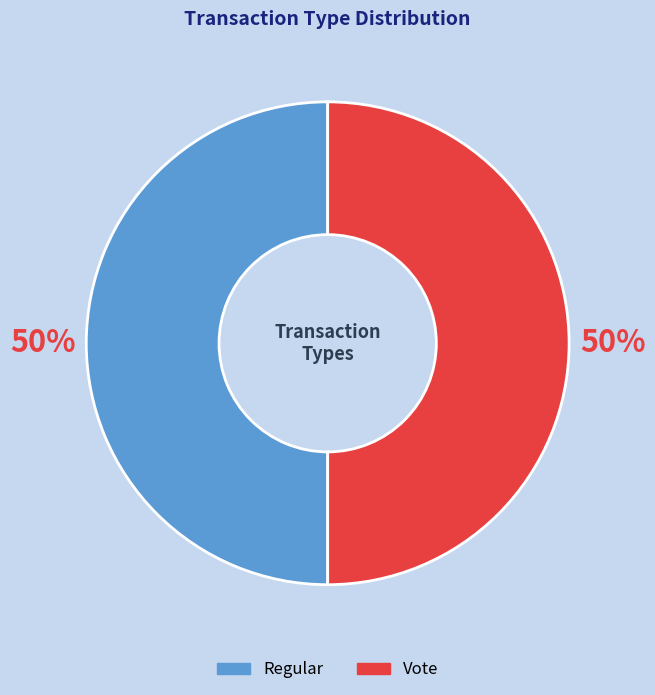

Do Vote and Regular together represent more than half of the pie?

Yes